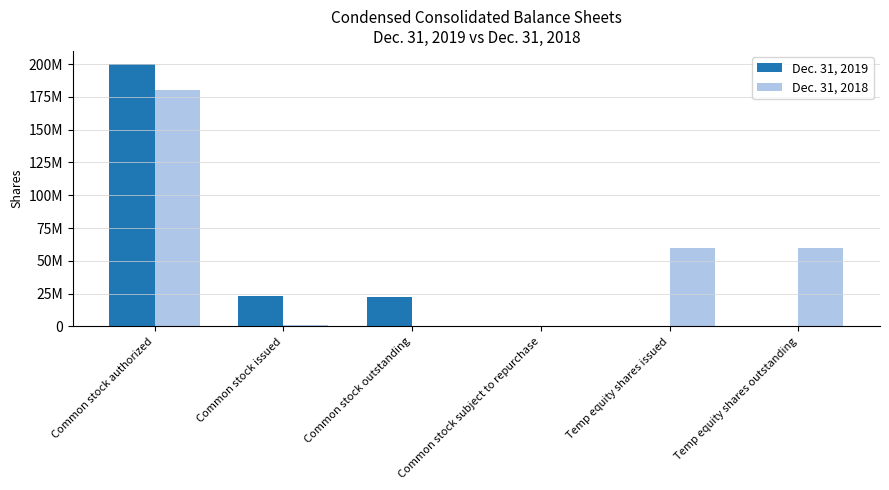

At which category is the sum across all series the highest?

Common stock authorized